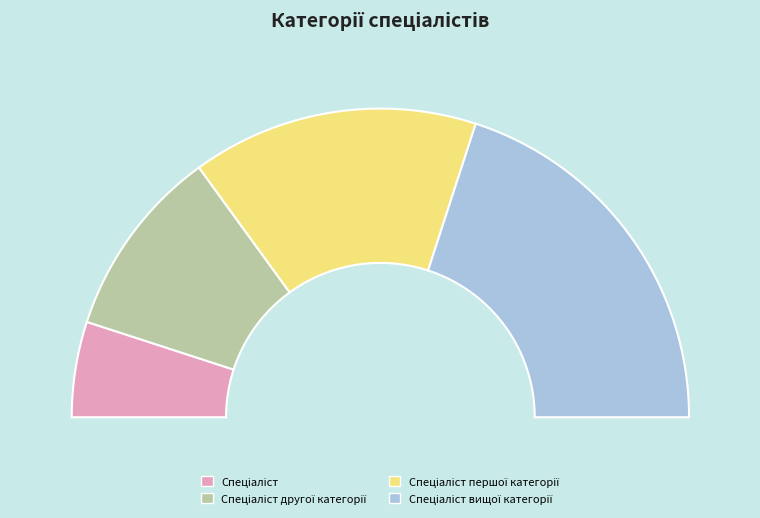

Does any single category account for the majority?

No